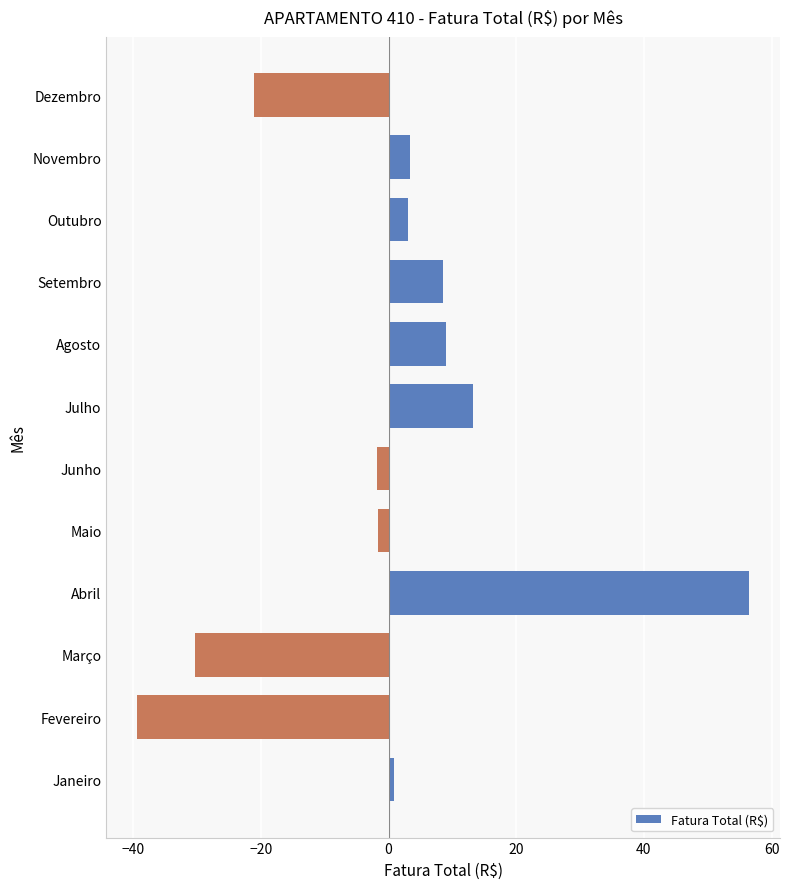

What is the approximate value at Novembro?

3.3